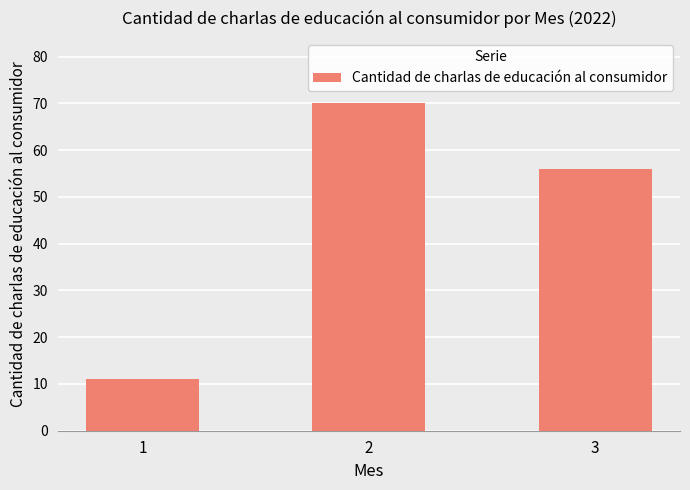

At which label is the value closest to 40?

3